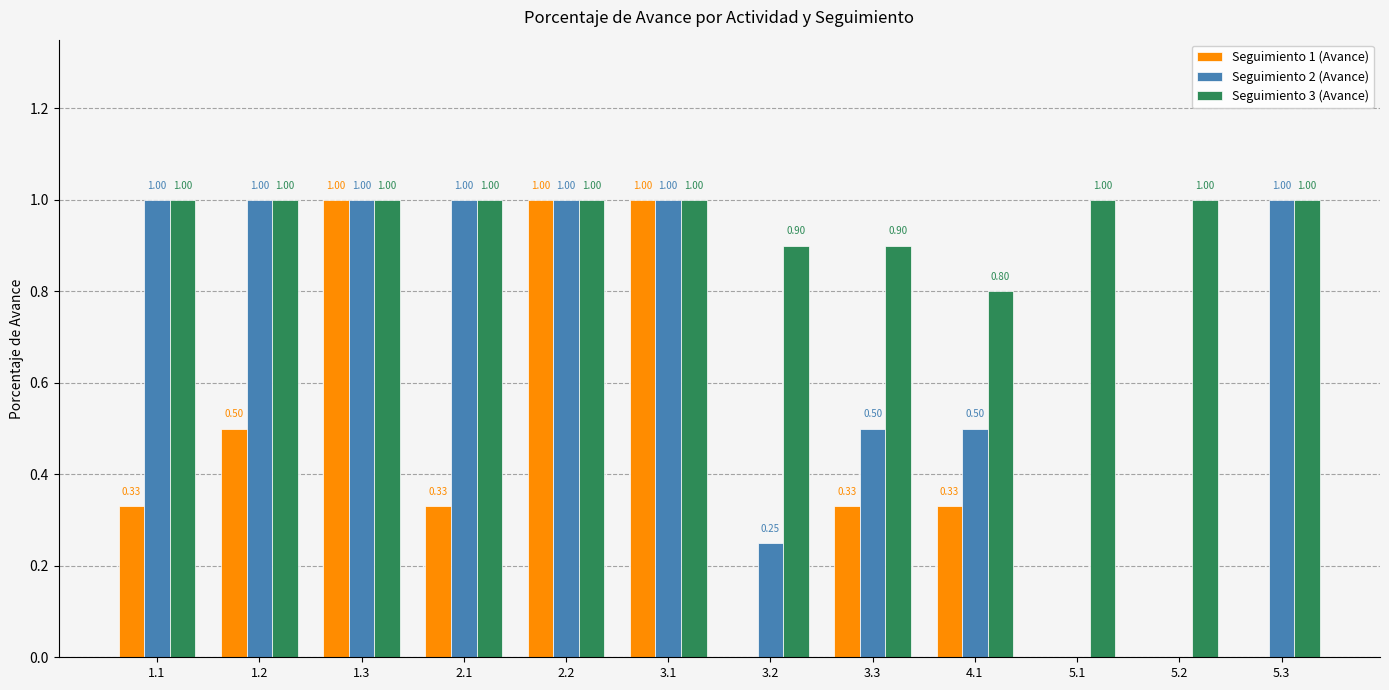

Is it true that Seguimiento 2 (Avance) equals 0.0 at 5.2?

True